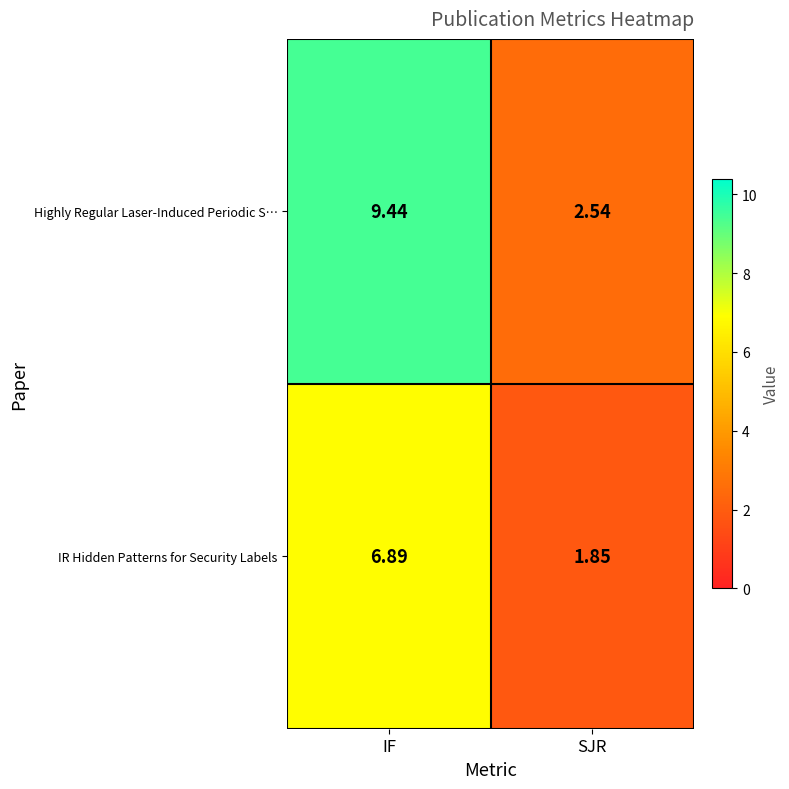

What is the total value across all series at IF?

16.3